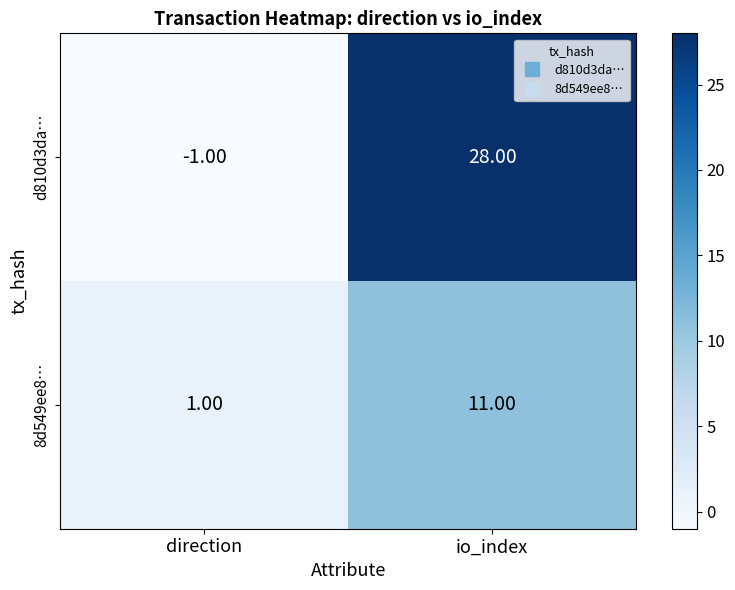

List the series in order of their peak value, lowest first.

8d549ee8…, d810d3da…